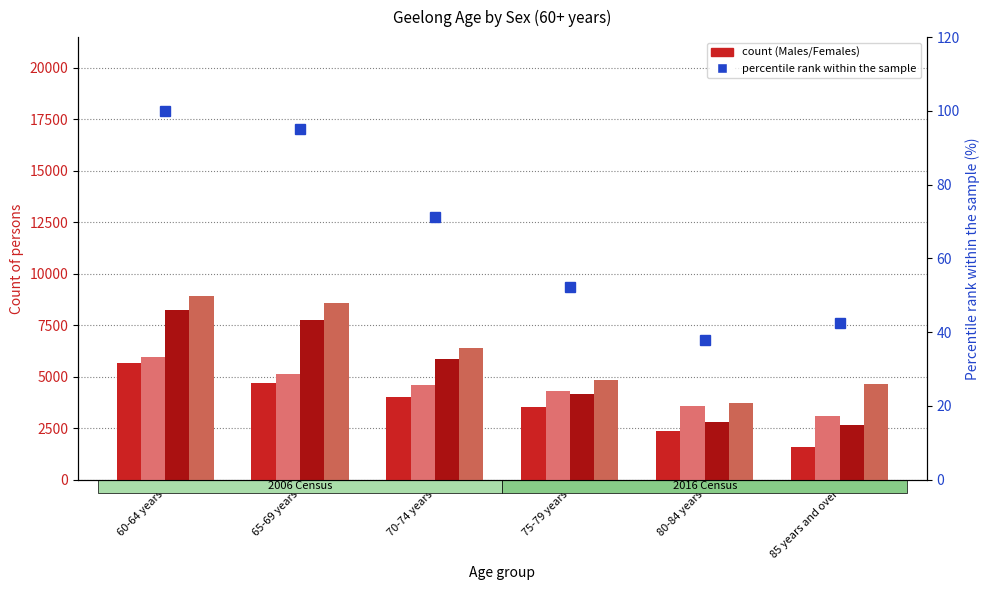

What position from the left is 80-84 years?

5